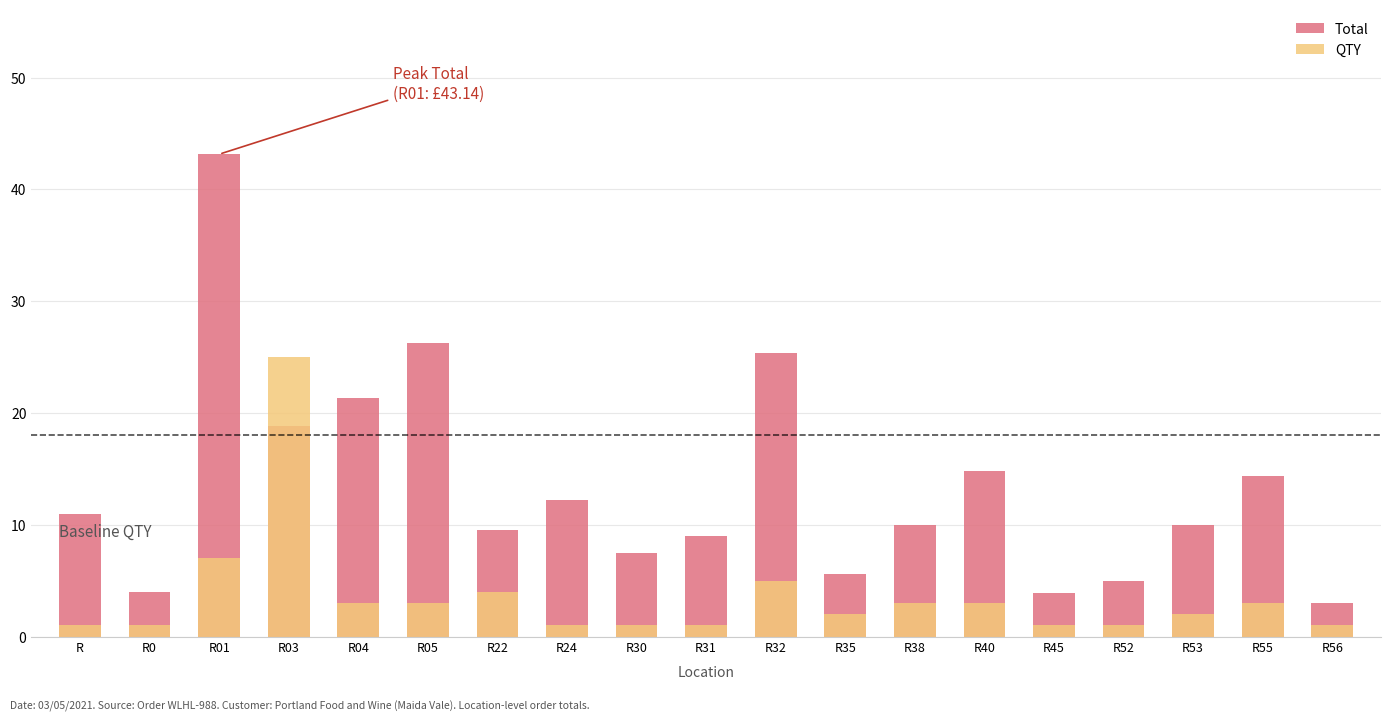

Rank the series by their maximum value, from highest to lowest.

Total, QTY